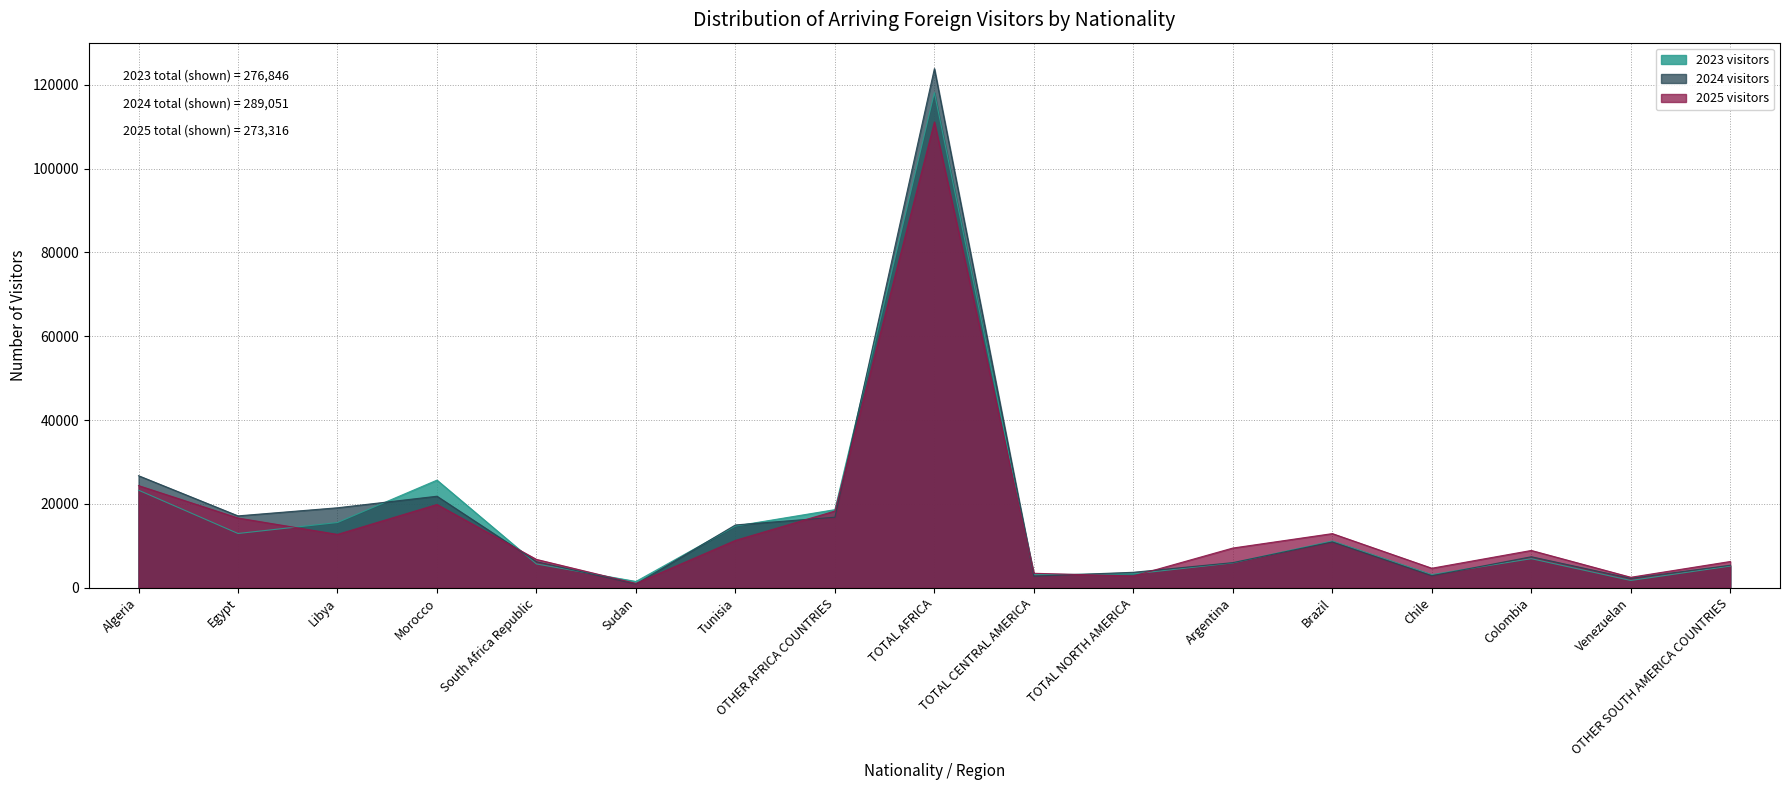

The 2024 visitors series shows 26889 at Libya. True or false?

False